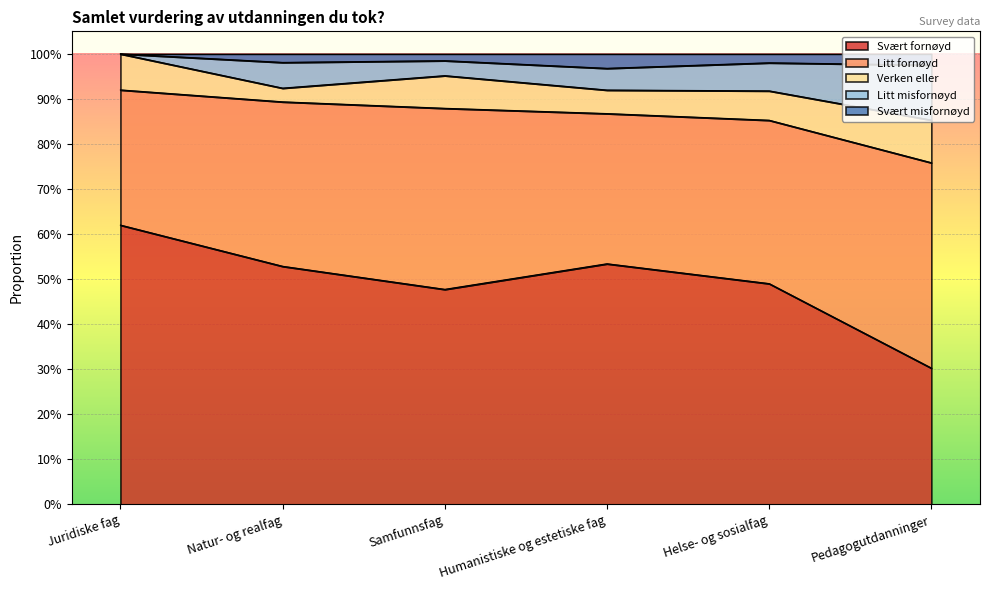

Which series changed the most between Juridiske fag and Natur- og realfag?

Svært fornøyd